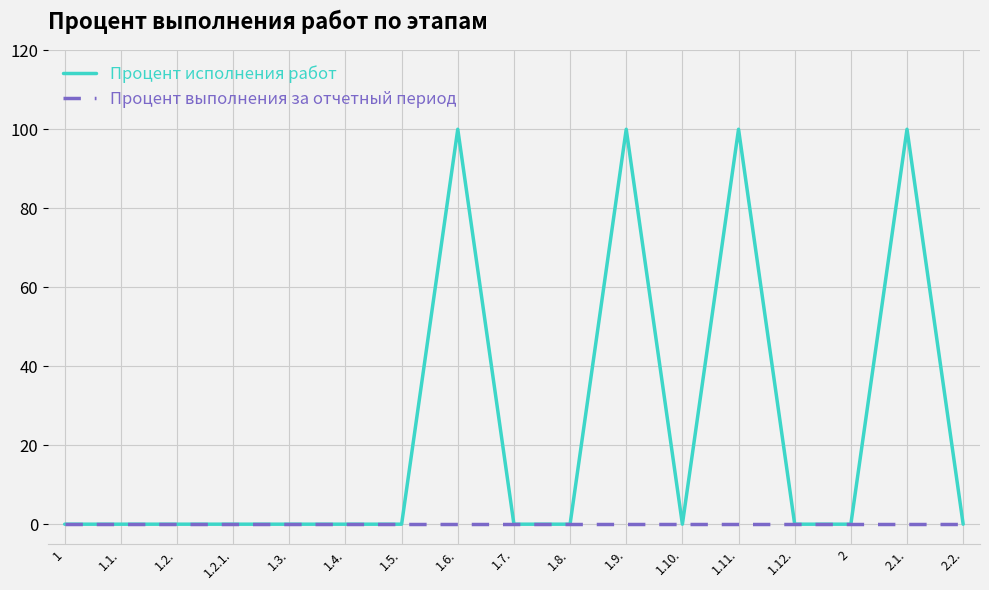

The value of Процент исполнения работ at 1.7. is 58. True or false?

False